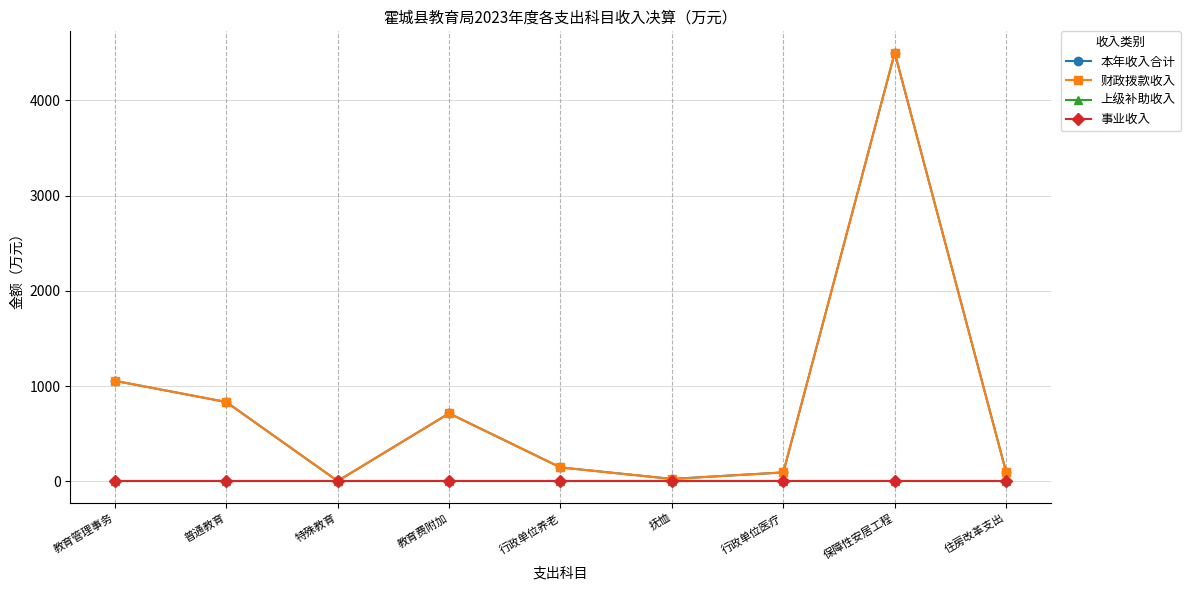

The 事业收入 series shows 0.0 at 保障性安居工程. True or false?

True